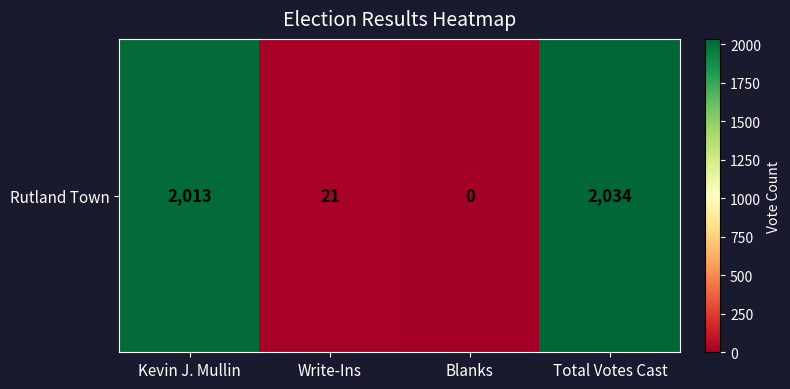

The chart shows a value of 2034 at Total Votes Cast. True or false?

True